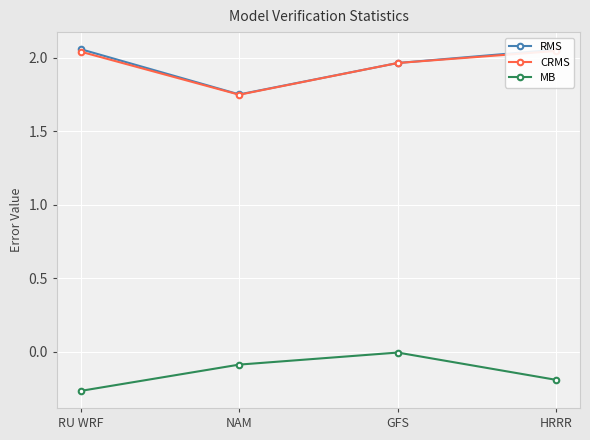

What is the label of the 4th point from the left?

HRRR